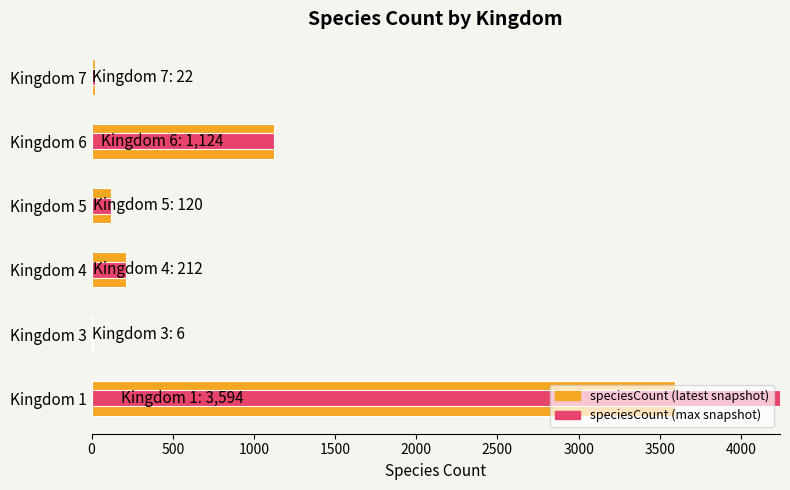

What is the difference between the speciesCount (max snapshot) values at Kingdom 4 and Kingdom 1?

4189